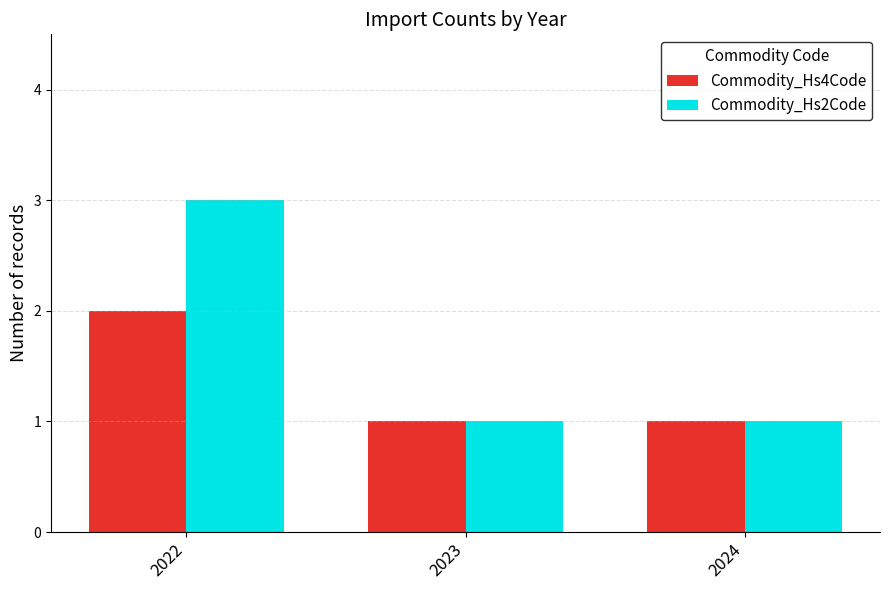

What is the total value across all series at 2024?

2